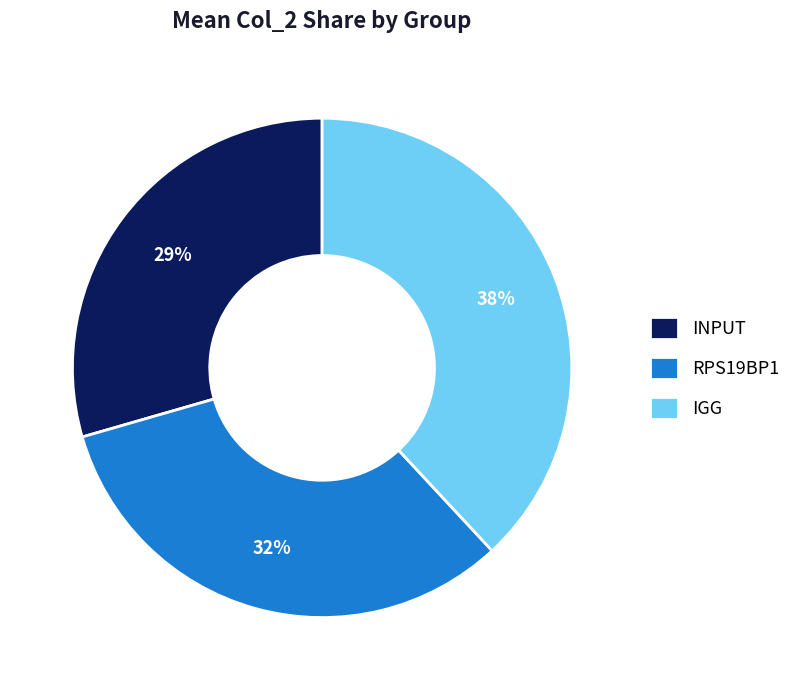

To the nearest percent, what portion does RPS19BP1 represent?

32%